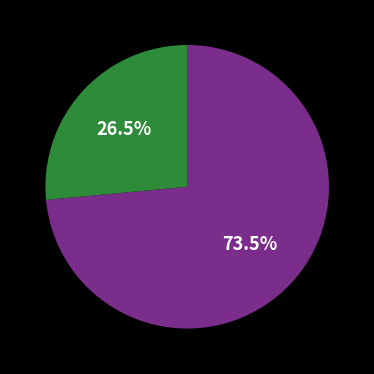

Is there a majority slice in this chart?

Yes